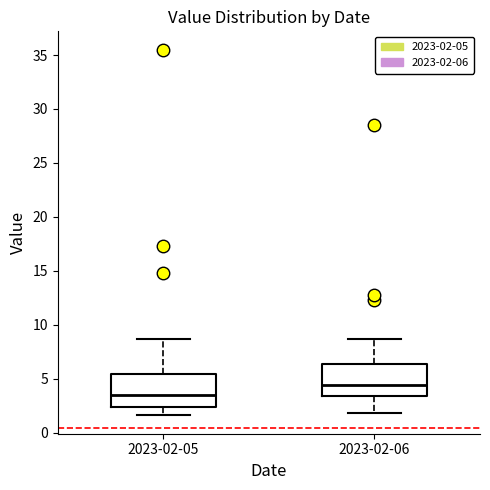

Reading left to right, read every box against the y-axis: the position of its median line, the range the box covers, and the ends of its whiskers. The values are not printed on the chart, so give them approximately, as read against the axis.

2023-02-05: median 3.5, box 2.5 to 5.5, whiskers 1.5 to 8.5
2023-02-06: median 4.5, box 3.5 to 6.5, whiskers 2.0 to 8.5